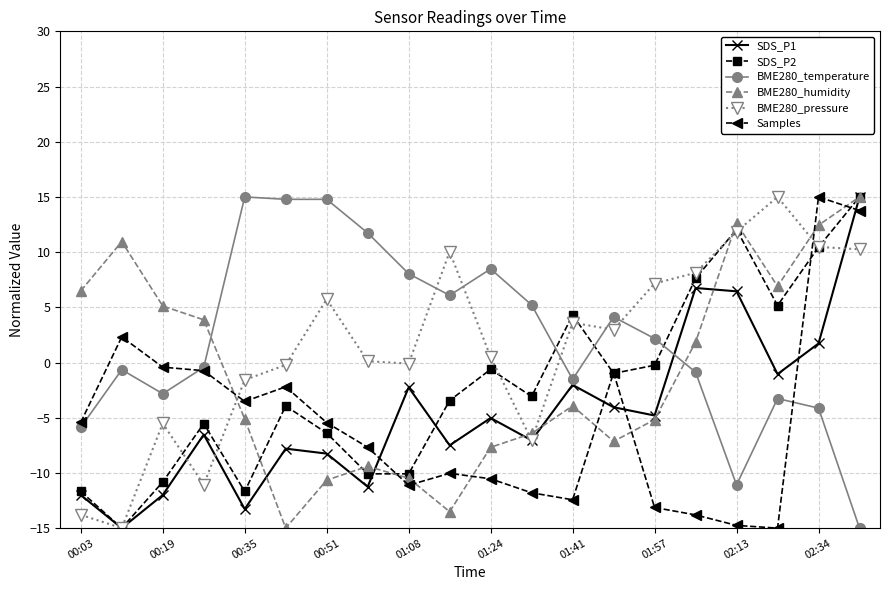

What is the highest value of the Samples series?

15.0